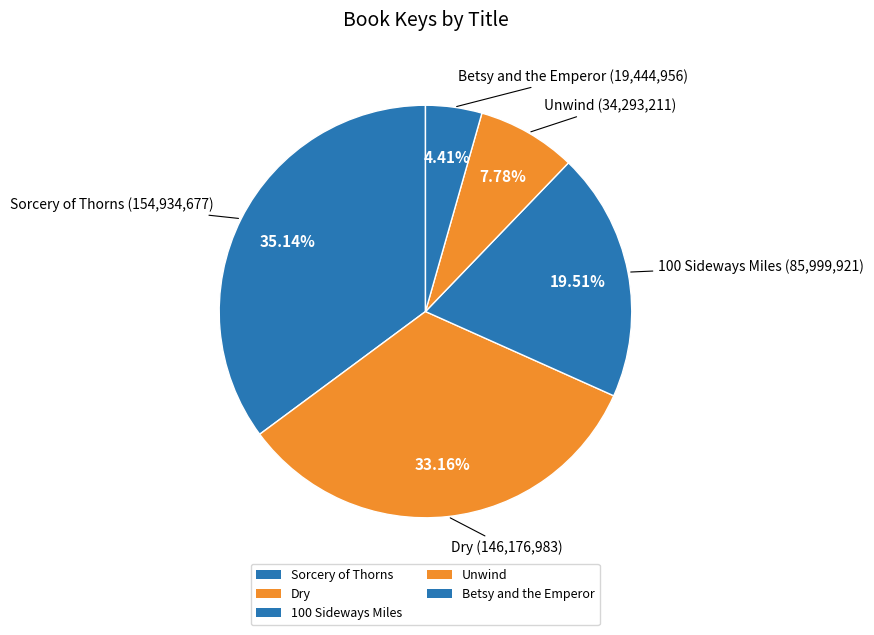

To the nearest percent, what is the difference between the largest and smallest slice percentages?

31%